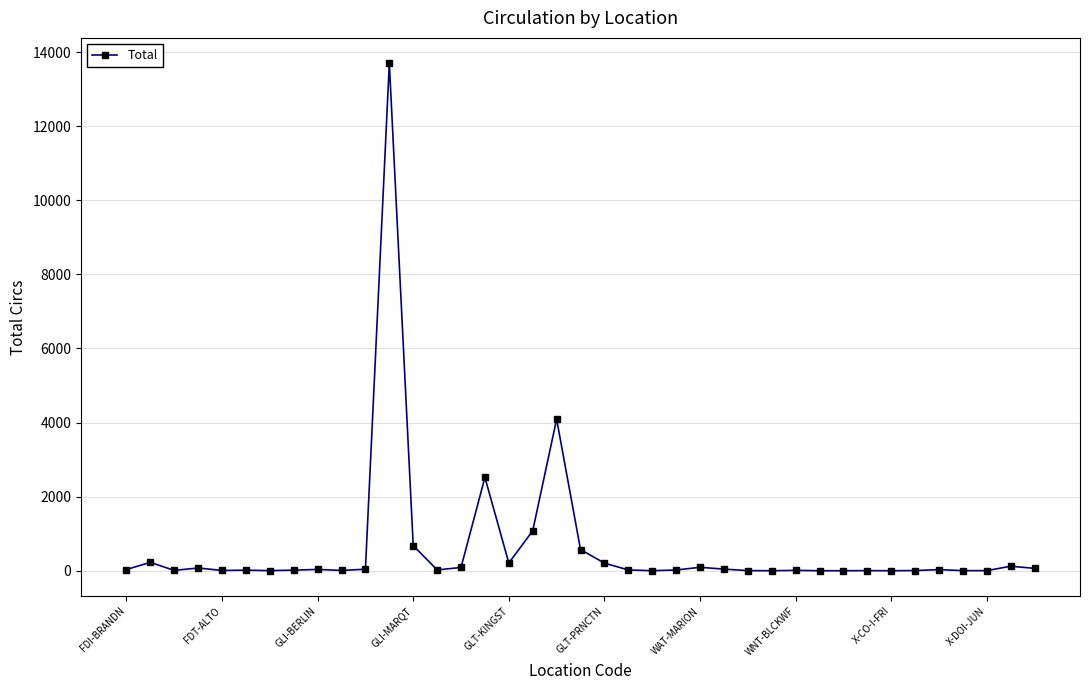

What is the difference between the second highest and second lowest values?

4091